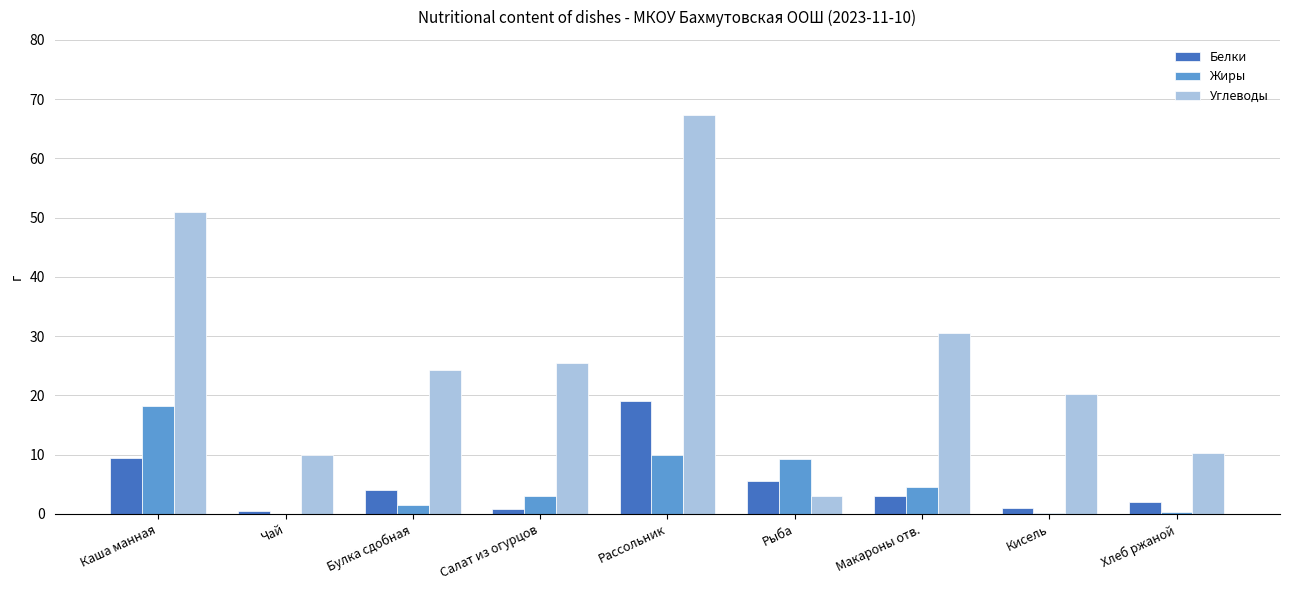

The value of Углеводы at Кисель is 34.2. True or false?

False